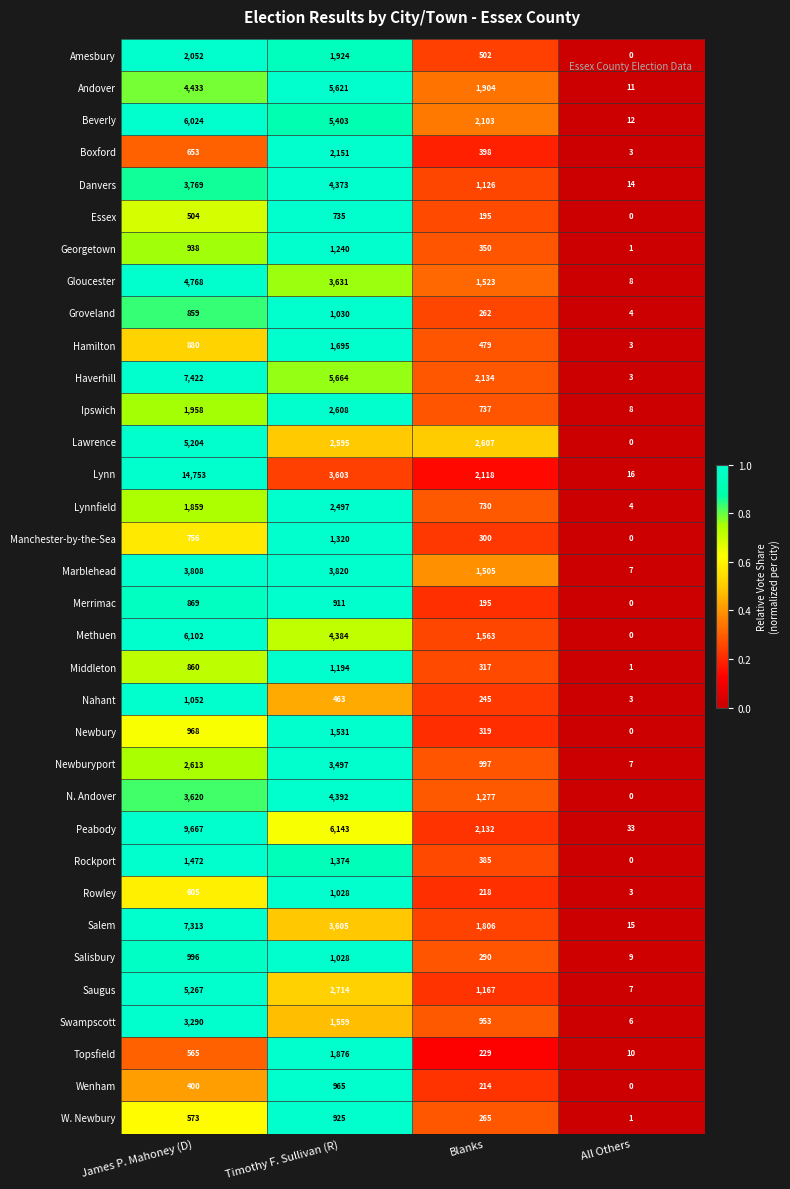

Between Timothy F. Sullivan (R) and Blanks, which series saw the biggest shift?

Peabody